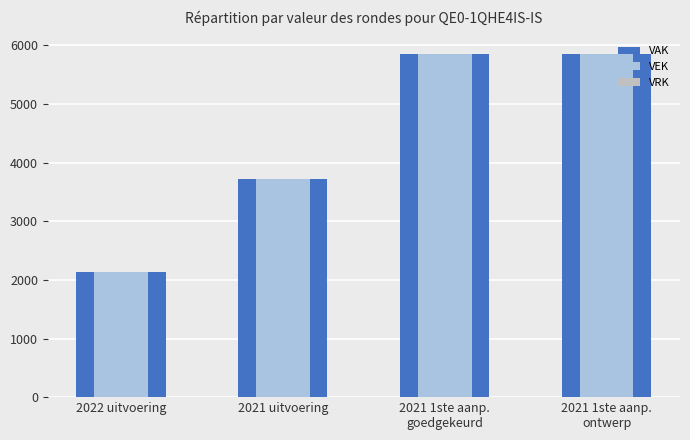

What is the total value across all series at 2021 1ste aanp.
goedgekeurd?

11720